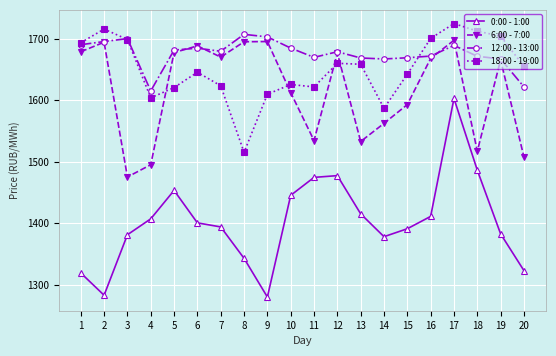

How many interior local peaks does the 0:00 - 1:00 series have?

3